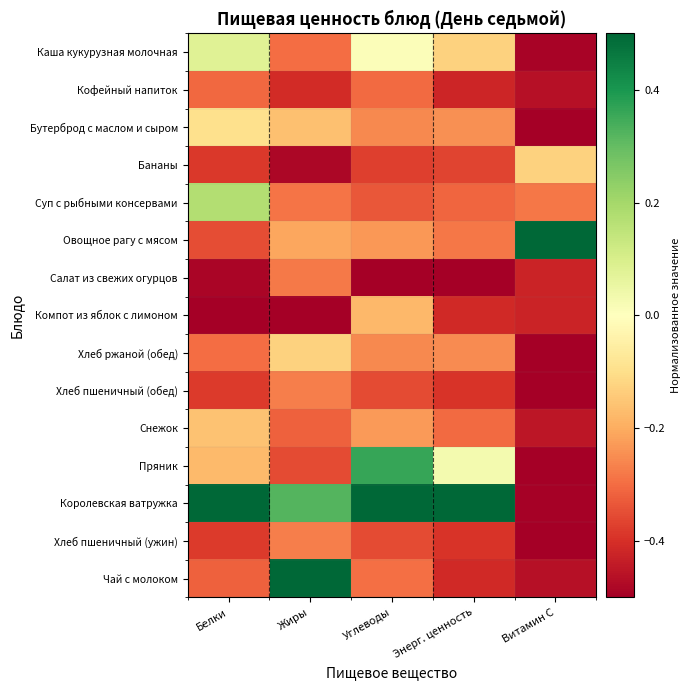

Reading right to left, transcribe all the data shown in this chart.

Каша кукурузная молочная: Витамин С=-0.5	Энерг. ценность=-0.1	Углеводы=0.0	Жиры=-0.3	Белки=0.1
Кофейный напиток: Витамин С=-0.5	Энерг. ценность=-0.4	Углеводы=-0.3	Жиры=-0.4	Белки=-0.3
Бутерброд с маслом и сыром: Витамин С=-0.5	Энерг. ценность=-0.2	Углеводы=-0.3	Жиры=-0.2	Белки=-0.1
Бананы: Витамин С=-0.1	Энерг. ценность=-0.4	Углеводы=-0.4	Жиры=-0.5	Белки=-0.4
Суп с рыбными консервами: Витамин С=-0.3	Энерг. ценность=-0.3	Углеводы=-0.3	Жиры=-0.3	Белки=0.2
Овощное рагу с мясом: Витамин С=0.5	Энерг. ценность=-0.3	Углеводы=-0.2	Жиры=-0.2	Белки=-0.3
Салат из свежих огурцов: Витамин С=-0.4	Энерг. ценность=-0.5	Углеводы=-0.5	Жиры=-0.3	Белки=-0.5
Компот из яблок с лимоном: Витамин С=-0.4	Энерг. ценность=-0.4	Углеводы=-0.2	Жиры=-0.5	Белки=-0.5
Хлеб ржаной (обед): Витамин С=-0.5	Энерг. ценность=-0.3	Углеводы=-0.3	Жиры=-0.1	Белки=-0.3
Хлеб пшеничный (обед): Витамин С=-0.5	Энерг. ценность=-0.4	Углеводы=-0.4	Жиры=-0.3	Белки=-0.4
Снежок: Витамин С=-0.4	Энерг. ценность=-0.3	Углеводы=-0.2	Жиры=-0.3	Белки=-0.2
Пряник: Витамин С=-0.5	Энерг. ценность=0.0	Углеводы=0.4	Жиры=-0.4	Белки=-0.2
Королевская ватружка: Витамин С=-0.5	Энерг. ценность=0.5	Углеводы=0.5	Жиры=0.3	Белки=0.5
Хлеб пшеничный (ужин): Витамин С=-0.5	Энерг. ценность=-0.4	Углеводы=-0.4	Жиры=-0.3	Белки=-0.4
Чай с молоком: Витамин С=-0.5	Энерг. ценность=-0.4	Углеводы=-0.3	Жиры=0.5	Белки=-0.3